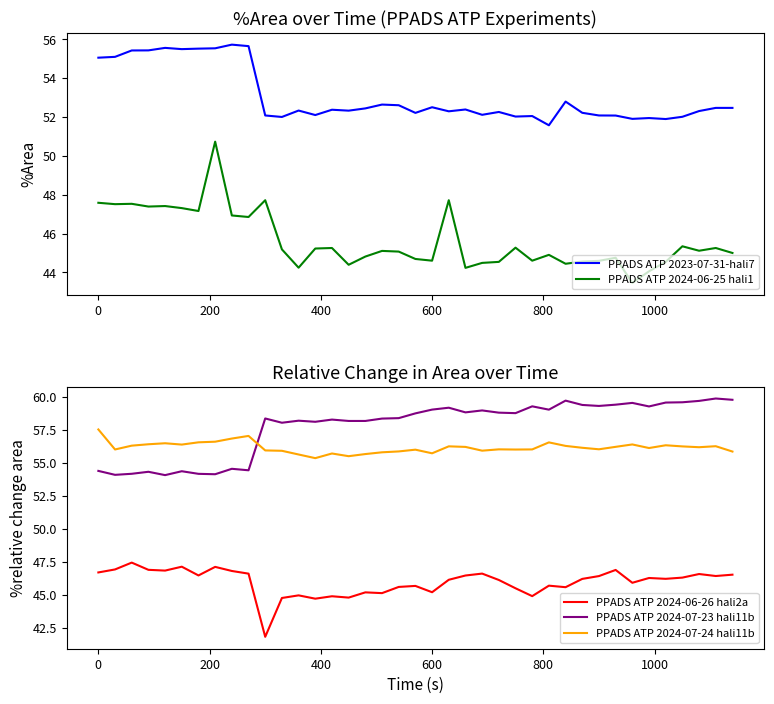

What is the lowest value of the PPADS ATP 2024-07-23 hali11b series?

54.1